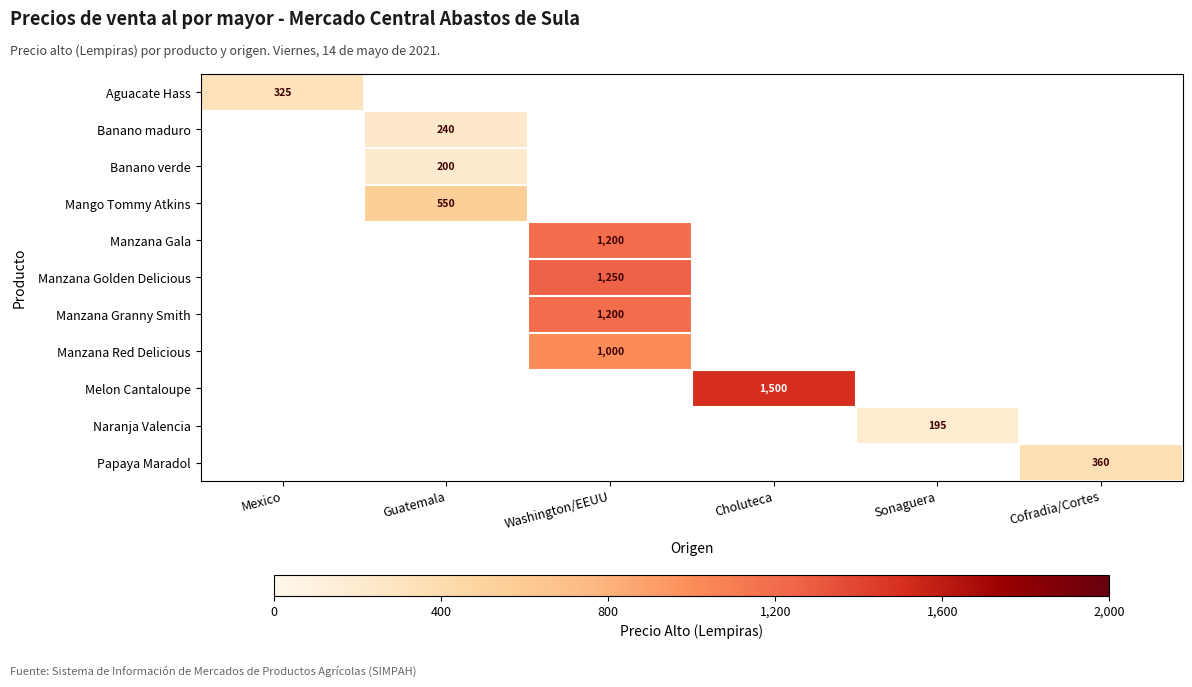

How many series are shown in this chart?

11